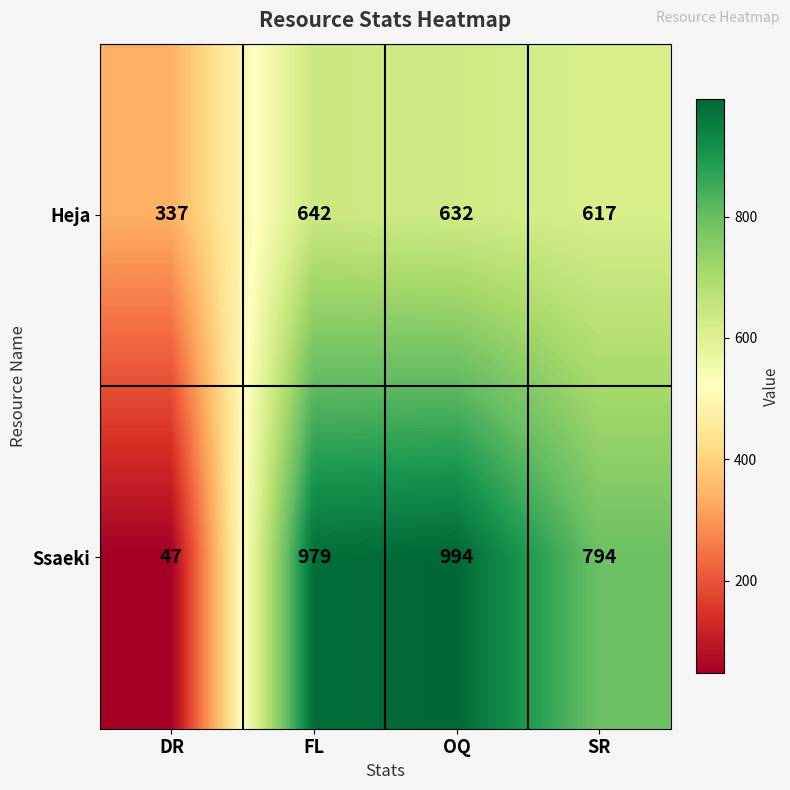

The value of Heja at OQ is 412. True or false?

False